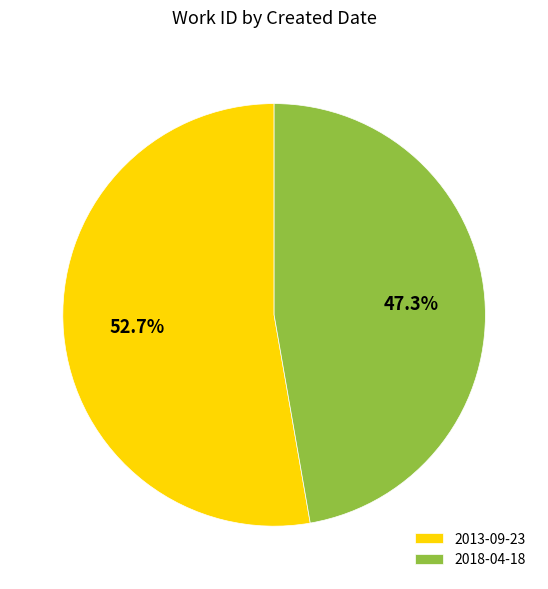

Does 2013-09-23 account for over 50% of the chart?

Yes